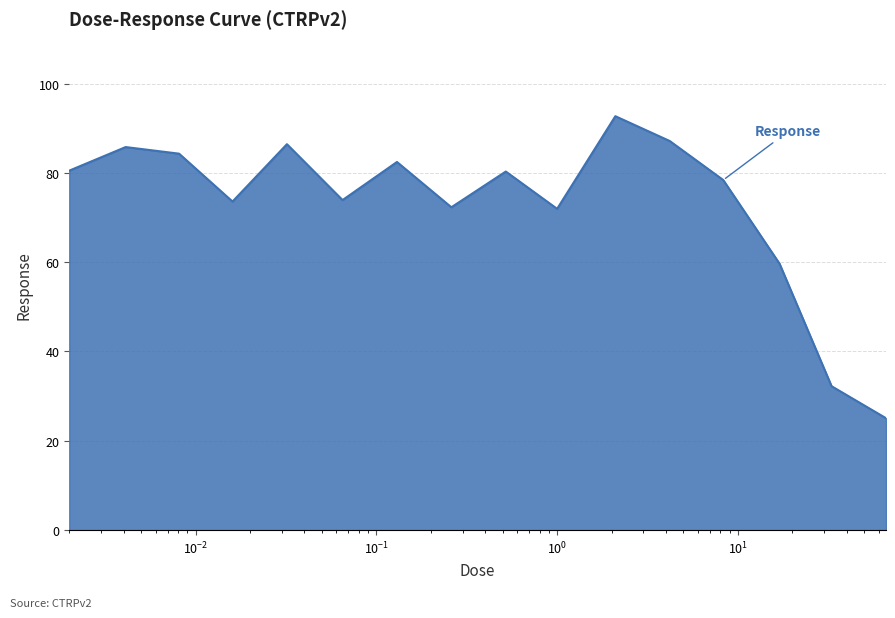

How many lines are shown in the chart?

1